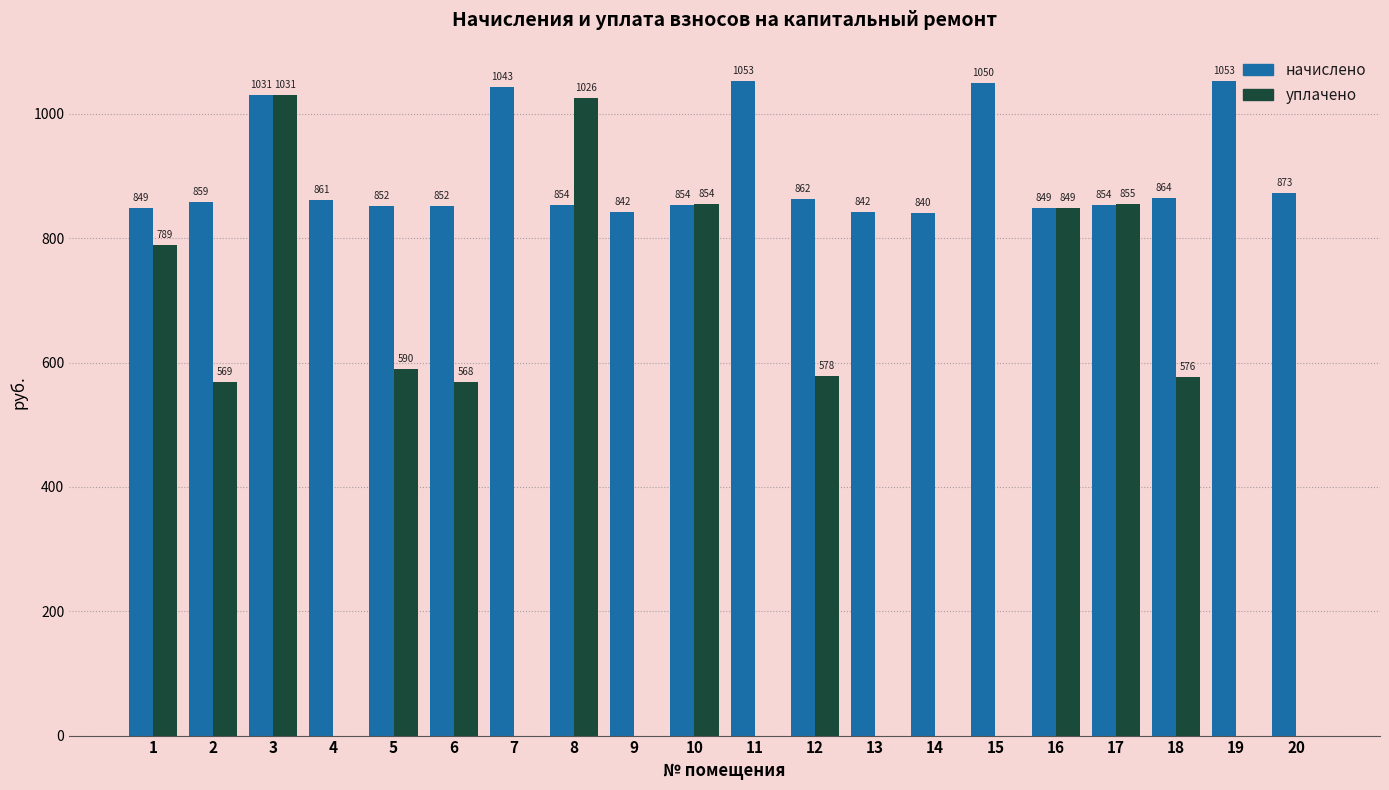

What are all the series names shown in the legend?

начислено, уплачено